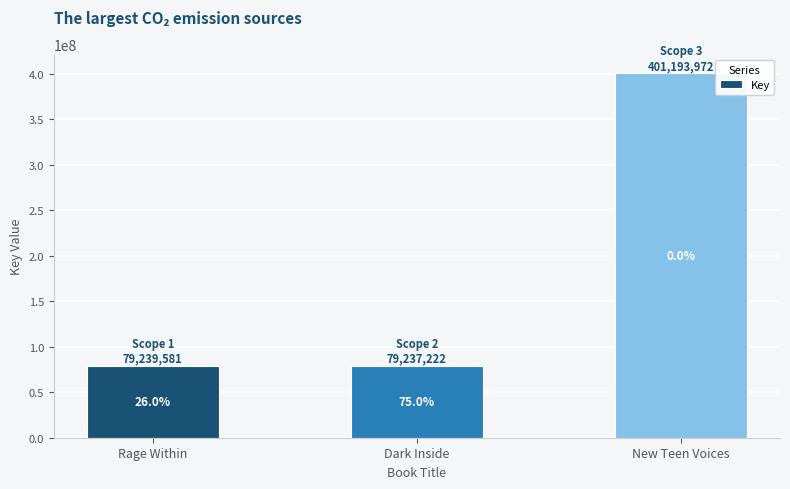

What is the label of the 3rd bar from the left?

New Teen Voices